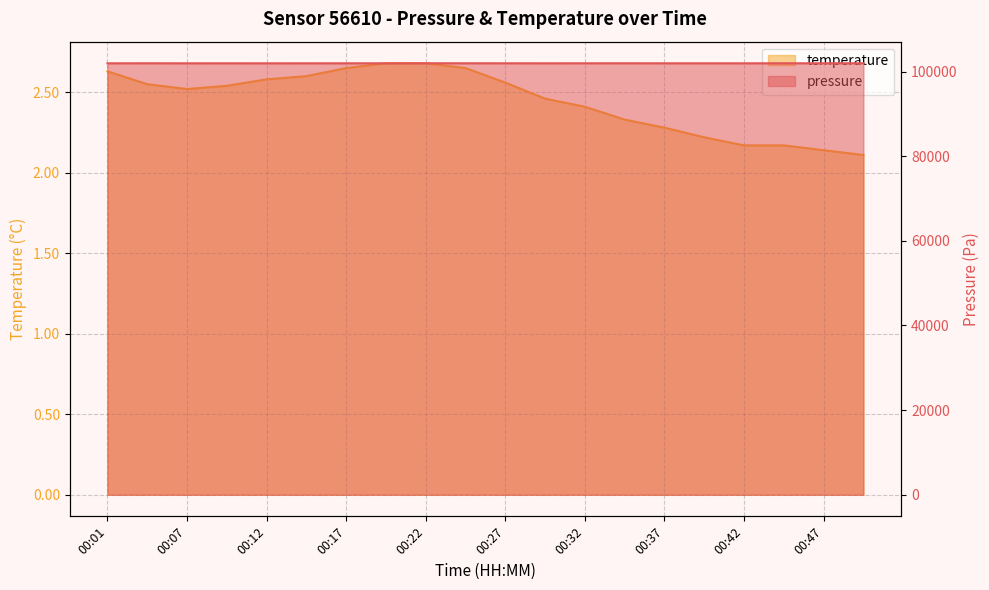

Where is pressure nearest to the value 101963?

00:27